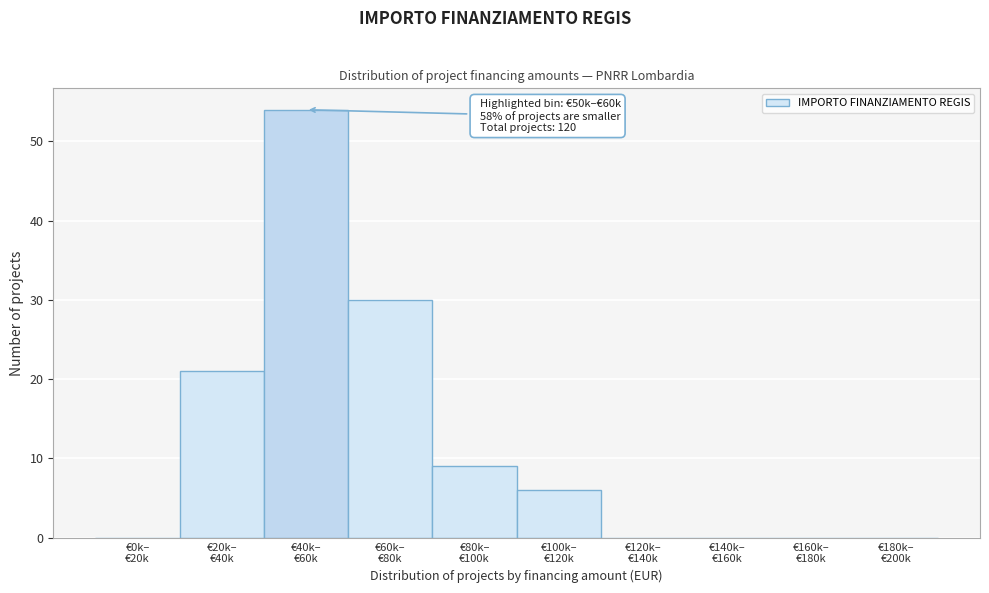

What is the greatest value displayed?

54